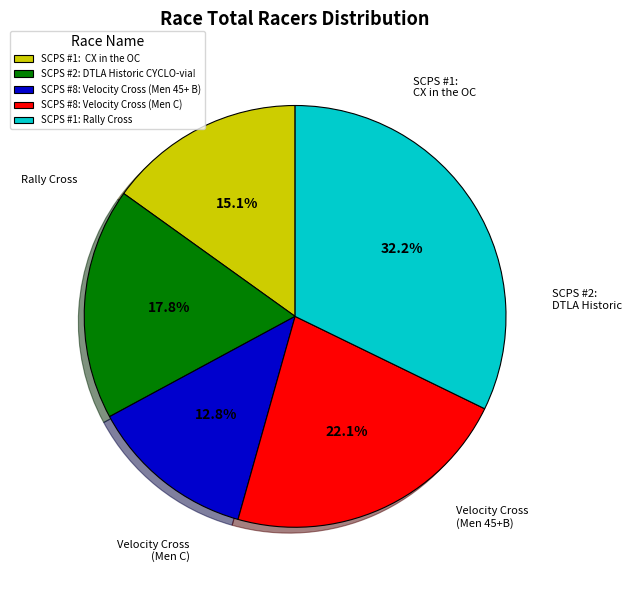

What is the ratio of the value at SCPS #1: CX in the OC to the value at SCPS #1: Rally Cross?

0.5